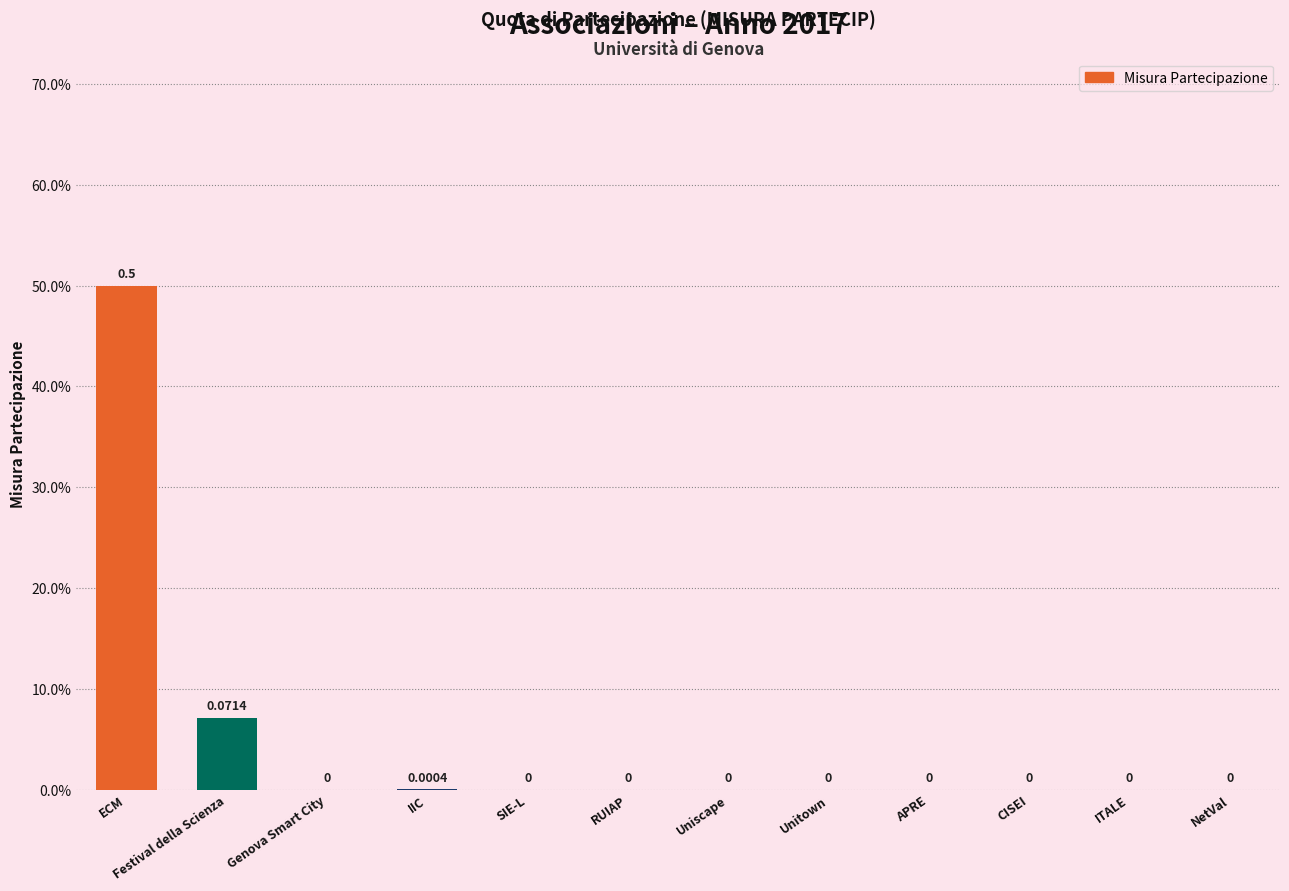

What is the difference between the second highest and second lowest values?

0.1